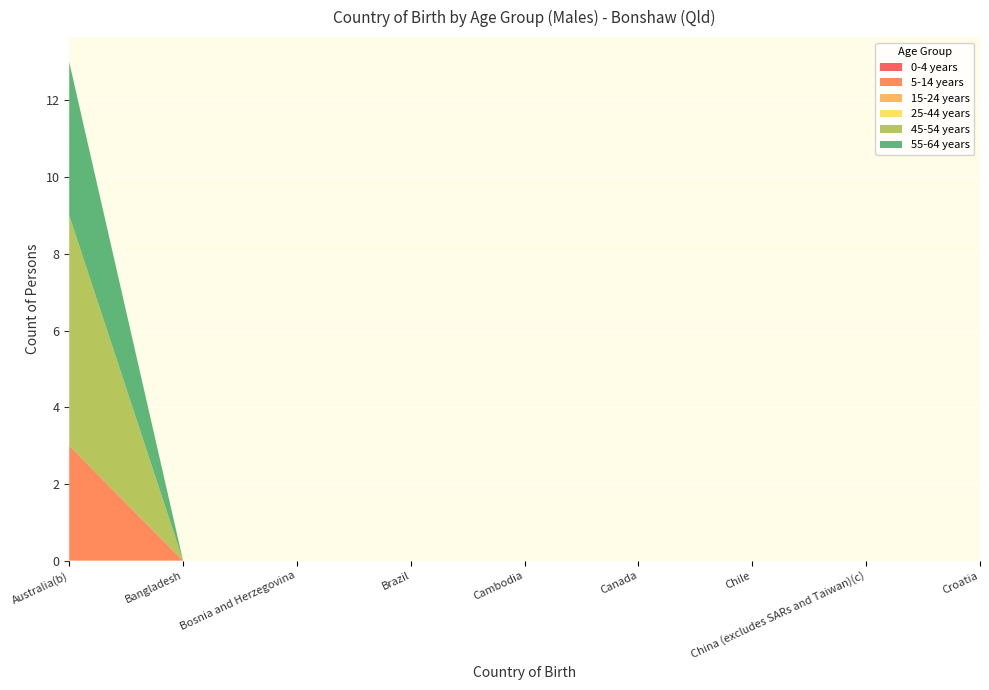

Reading left to right, what are all the values shown in this chart?

0-4 years: Australia(b)=0	Bangladesh=0	Bosnia and Herzegovina=0	Brazil=0	Cambodia=0	Canada=0	Chile=0	China (excludes SARs and Taiwan)(c)=0	Croatia=0
5-14 years: Australia(b)=3	Bangladesh=0	Bosnia and Herzegovina=0	Brazil=0	Cambodia=0	Canada=0	Chile=0	China (excludes SARs and Taiwan)(c)=0	Croatia=0
15-24 years: Australia(b)=0	Bangladesh=0	Bosnia and Herzegovina=0	Brazil=0	Cambodia=0	Canada=0	Chile=0	China (excludes SARs and Taiwan)(c)=0	Croatia=0
25-44 years: Australia(b)=0	Bangladesh=0	Bosnia and Herzegovina=0	Brazil=0	Cambodia=0	Canada=0	Chile=0	China (excludes SARs and Taiwan)(c)=0	Croatia=0
45-54 years: Australia(b)=6	Bangladesh=0	Bosnia and Herzegovina=0	Brazil=0	Cambodia=0	Canada=0	Chile=0	China (excludes SARs and Taiwan)(c)=0	Croatia=0
55-64 years: Australia(b)=4	Bangladesh=0	Bosnia and Herzegovina=0	Brazil=0	Cambodia=0	Canada=0	Chile=0	China (excludes SARs and Taiwan)(c)=0	Croatia=0